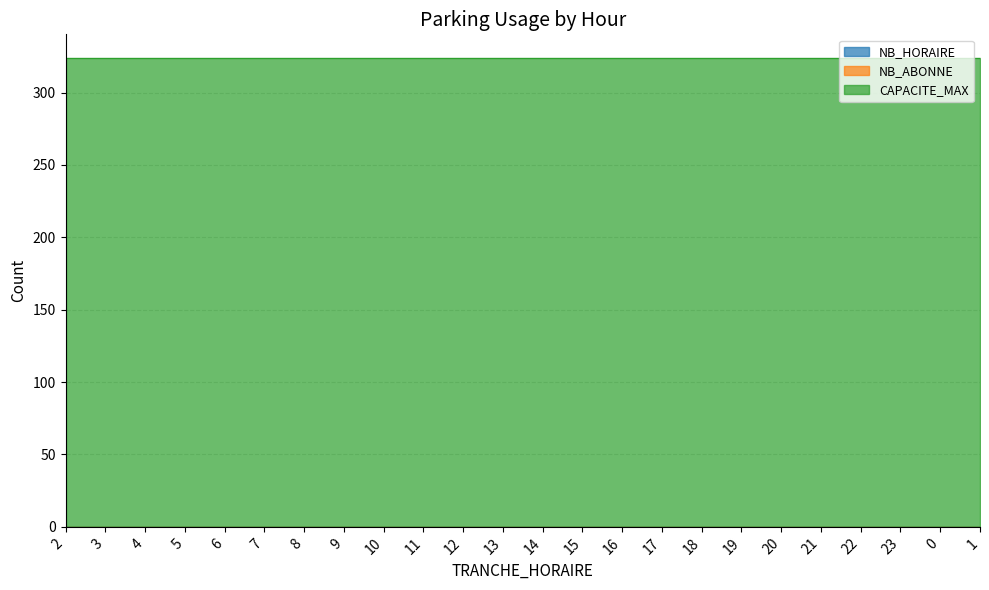

How many series are shown in this chart?

3